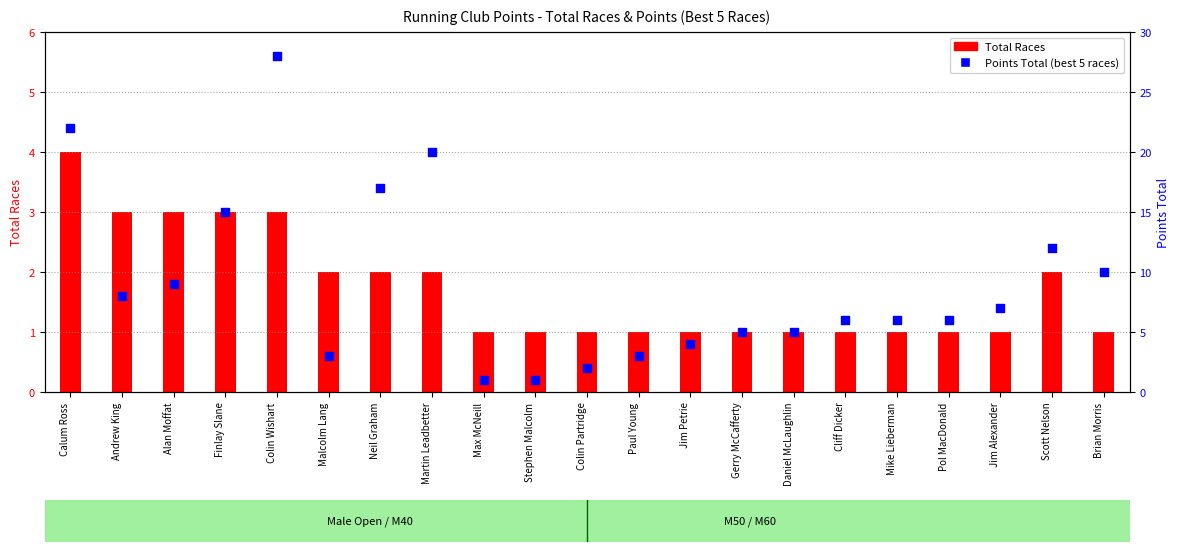

What are all the series names shown in the legend?

Total Races, Points Total (best 5 races)